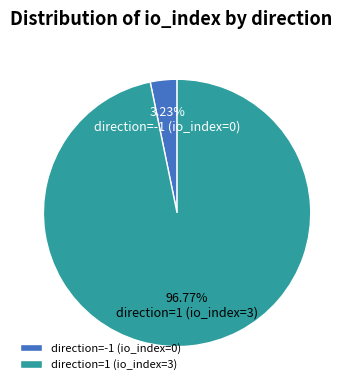

Is the sum of direction=-1 (io_index=0) and direction=1 (io_index=3) greater than half?

Yes